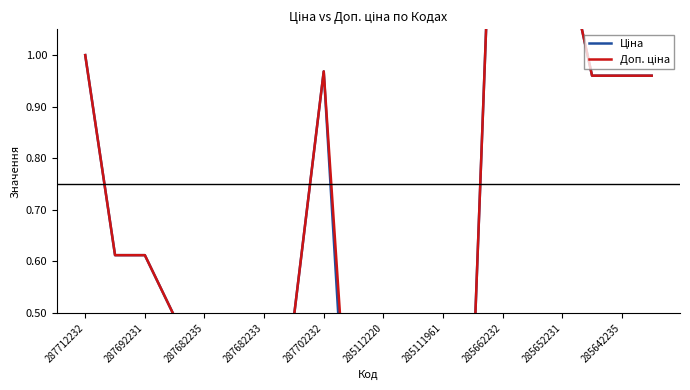

Reading right to left, transcribe all the data shown in this chart.

Ціна: 1.0	1.0	1.0	1.2	1.2	1.9	0.4	0.4	0.4	0.4	0.0	1.0	0.5	0.5	0.5	0.5	0.5	0.6	0.6	1.0
Доп. ціна: 1.0	1.0	1.0	1.2	1.2	1.9	0.4	0.4	0.4	0.4	0.1	1.0	0.5	0.5	0.5	0.5	0.5	0.6	0.6	1.0